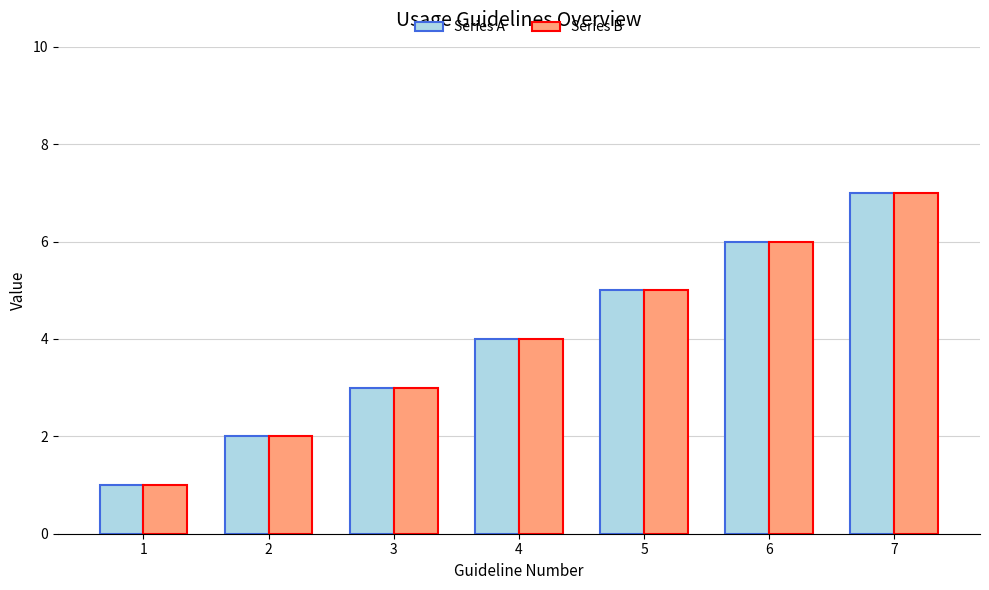

Count the Series B values in the range 2 to 6.

5